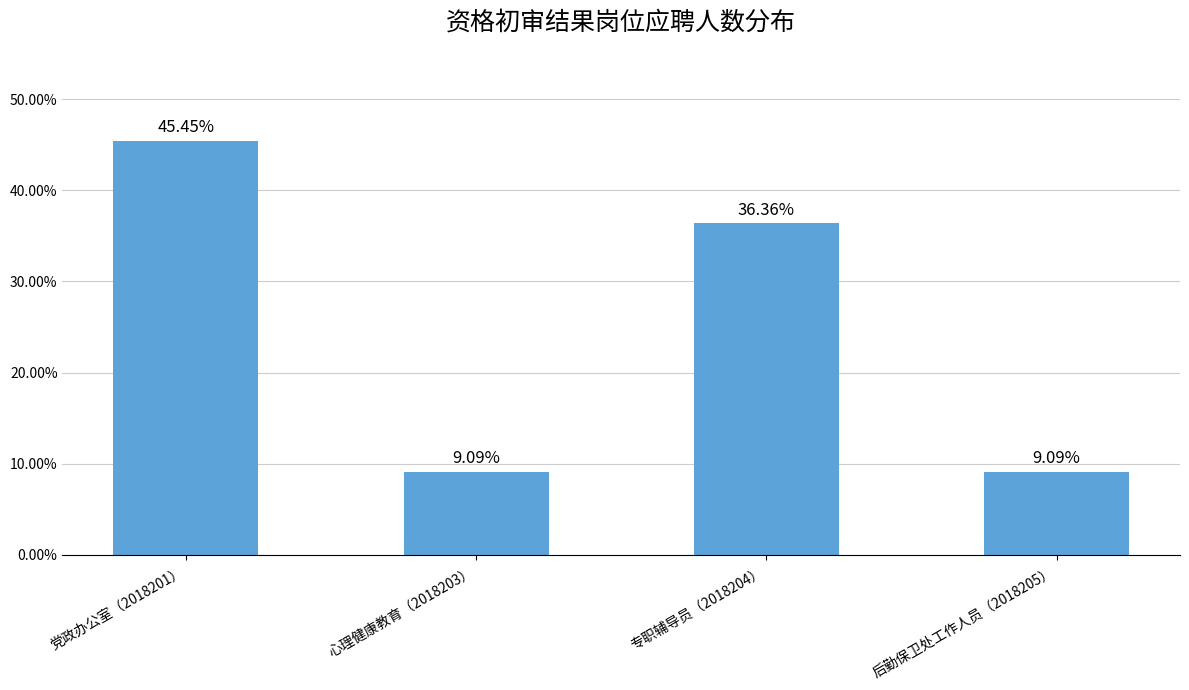

What is the average value?

0.2